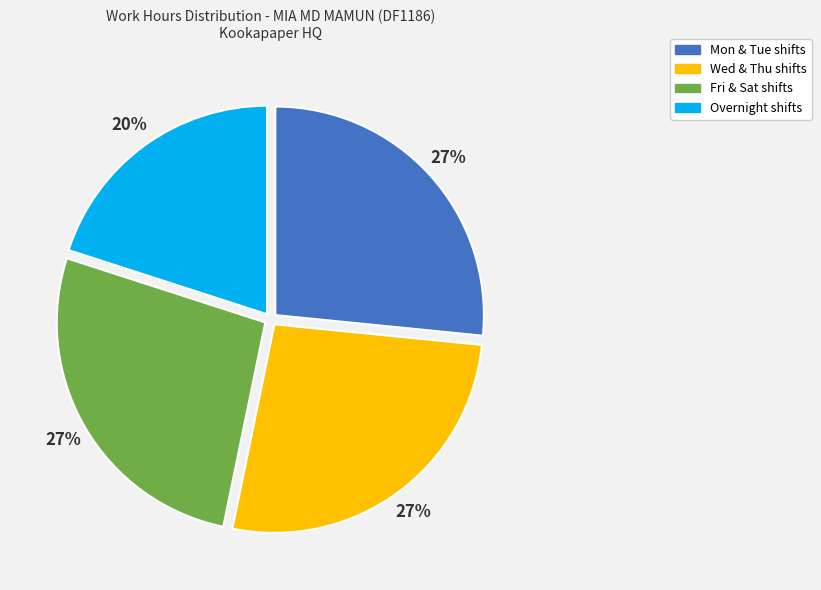

Is it true that Wed & Thu shifts is 27% of the pie?

True